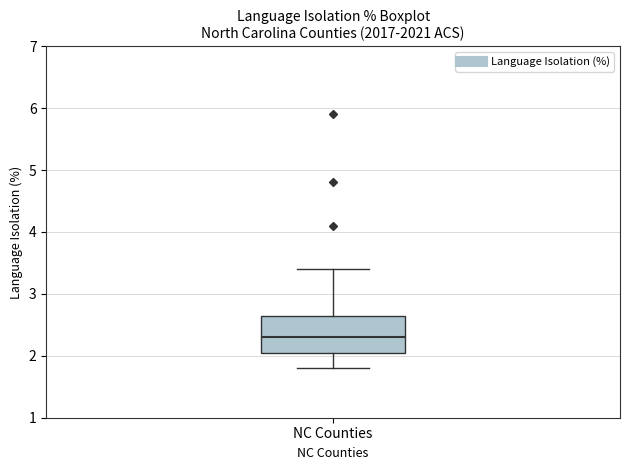

Read this box plot against the y-axis: the position of the median line, the range covered by the box, and the ends of both whiskers. The values are not printed on the chart, so give them approximately, as read against the axis.

median 2.3, box 2.1 to 2.7, whiskers 1.8 to 3.4